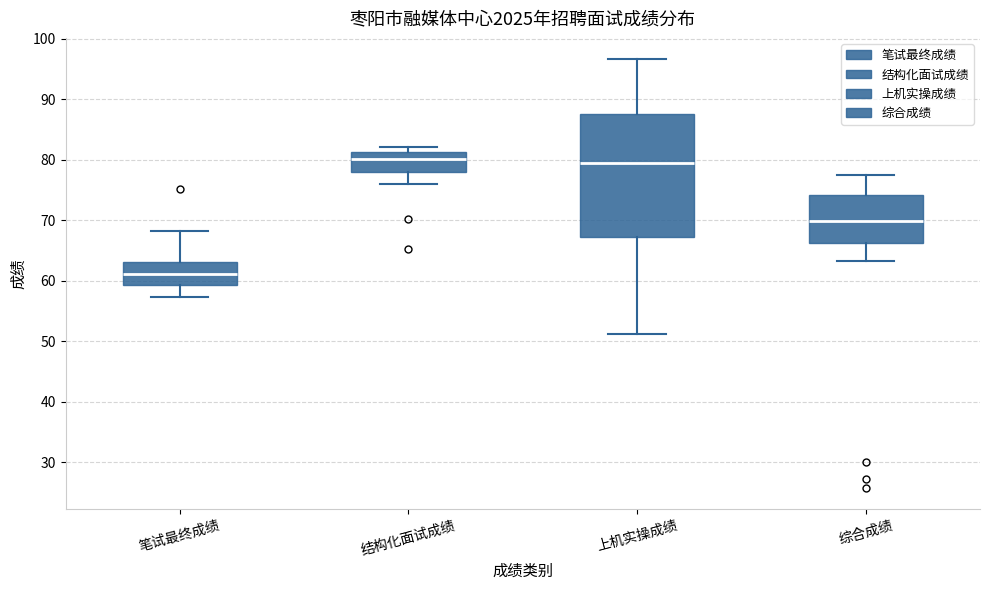

Which box has the lowest median line?

笔试最终成绩